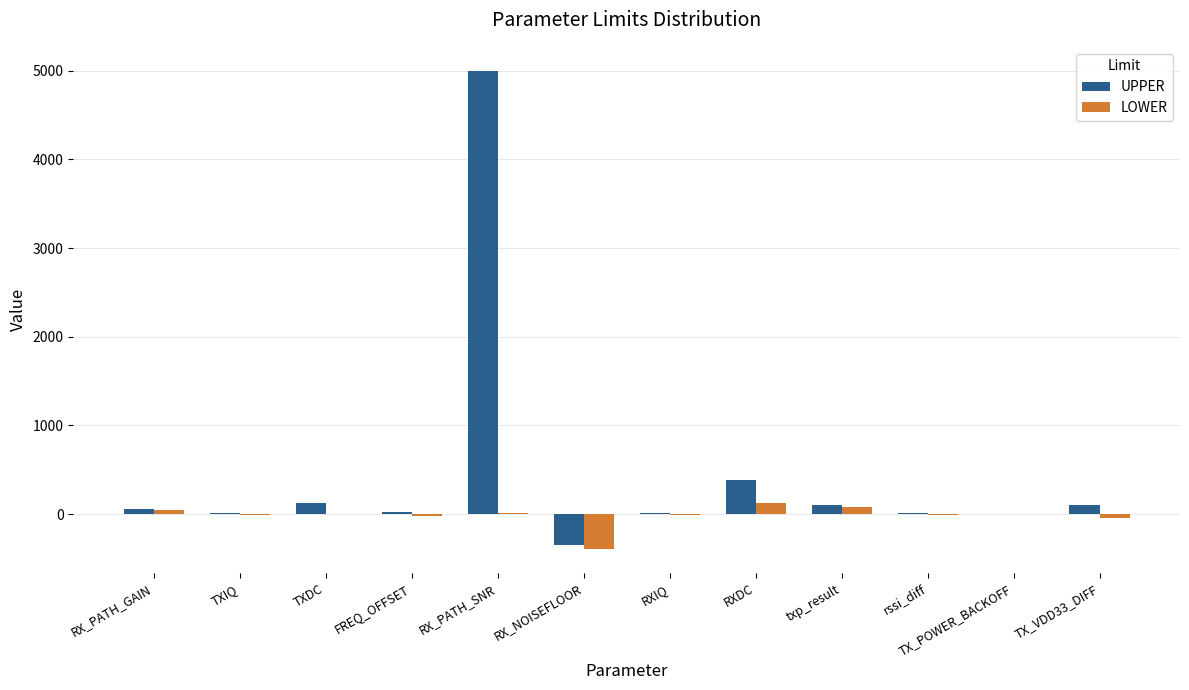

Where is UPPER nearest to the value 2327?

RXDC